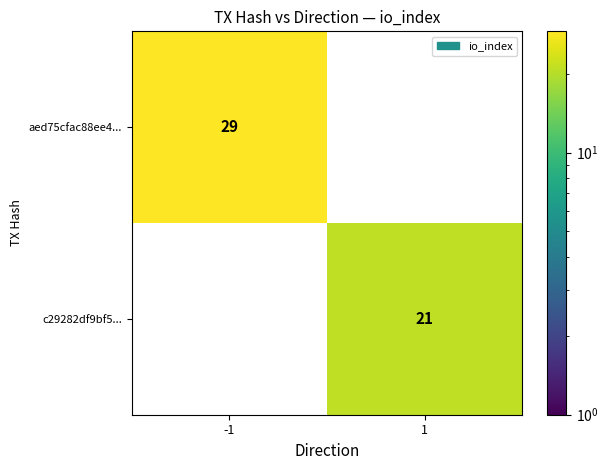

The value of c29282df9bf5... at 1 is 21. True or false?

True